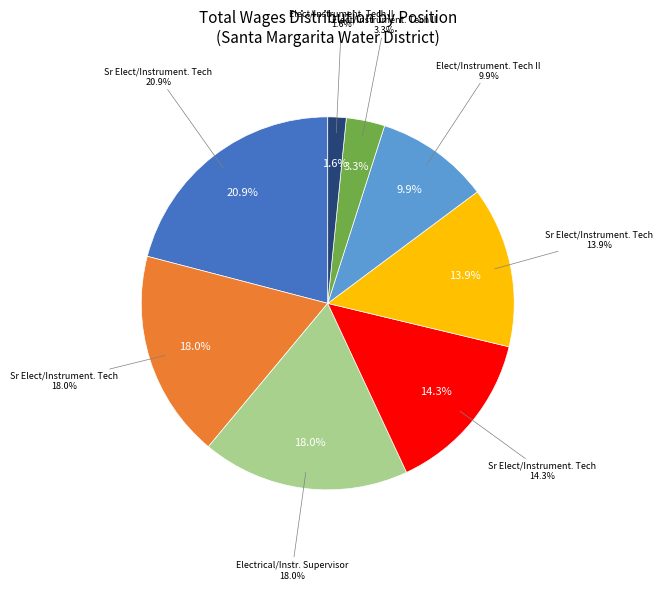

Which category has the biggest portion of the pie?

Sr Elect/Instrument. Tech (144216)